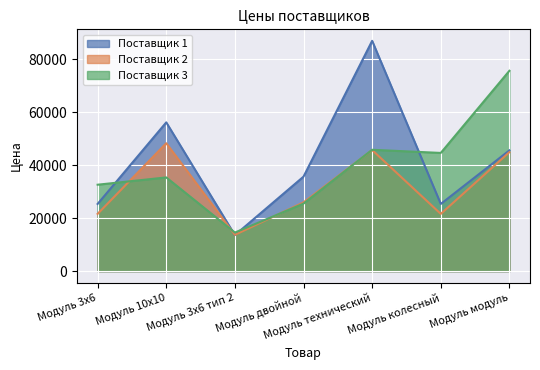

Count the Поставщик 1 values in the range 25350 to 56110.

5